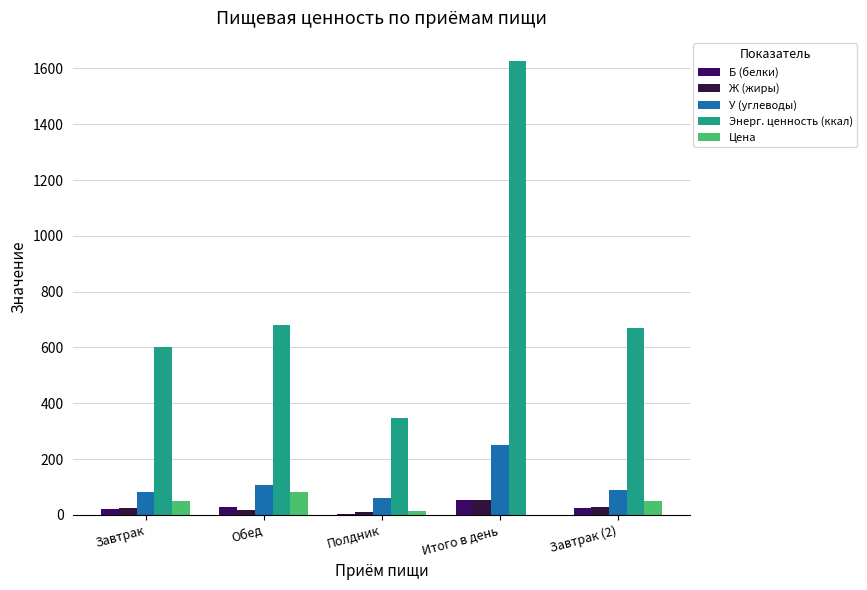

What is the greatest value displayed?

1627.9